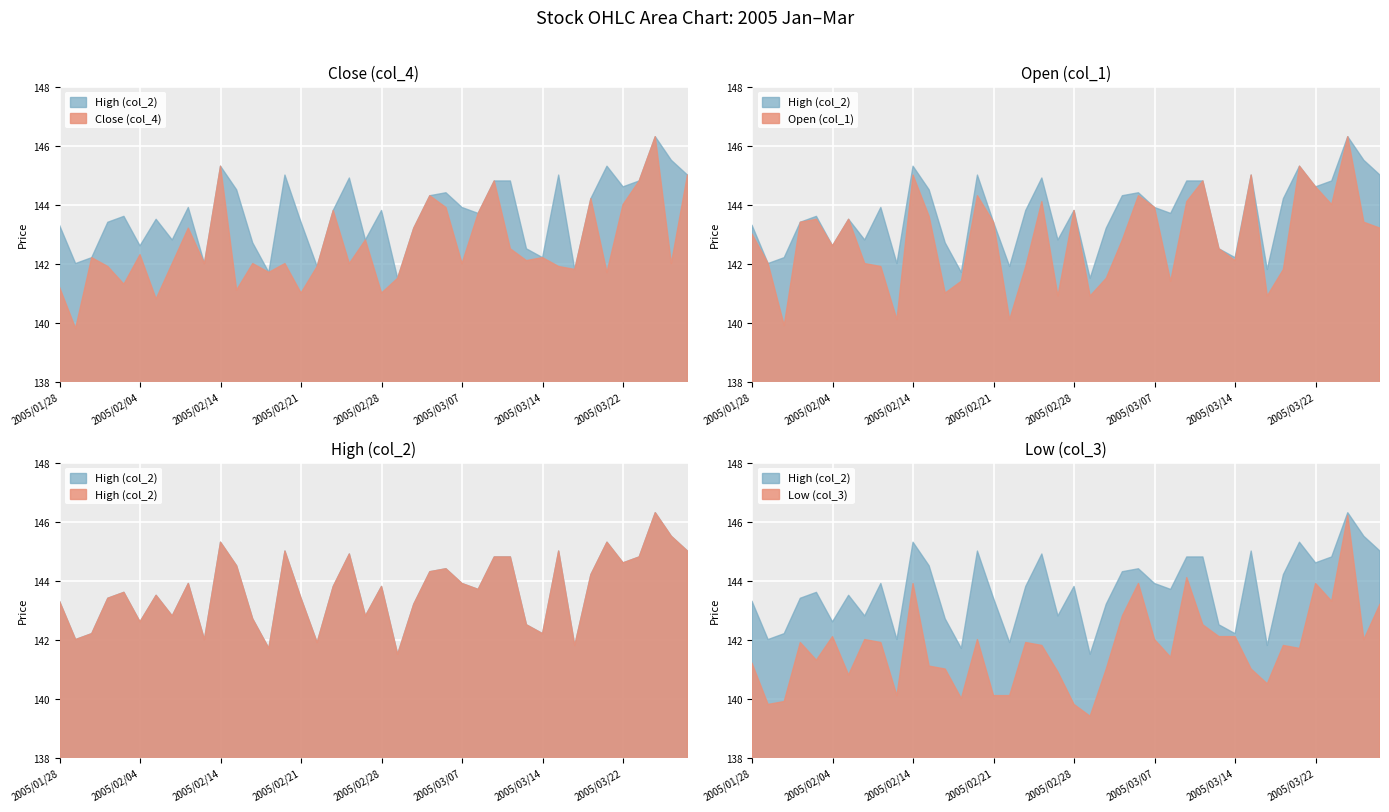

How many values in the col_4 series exceed 142?

19